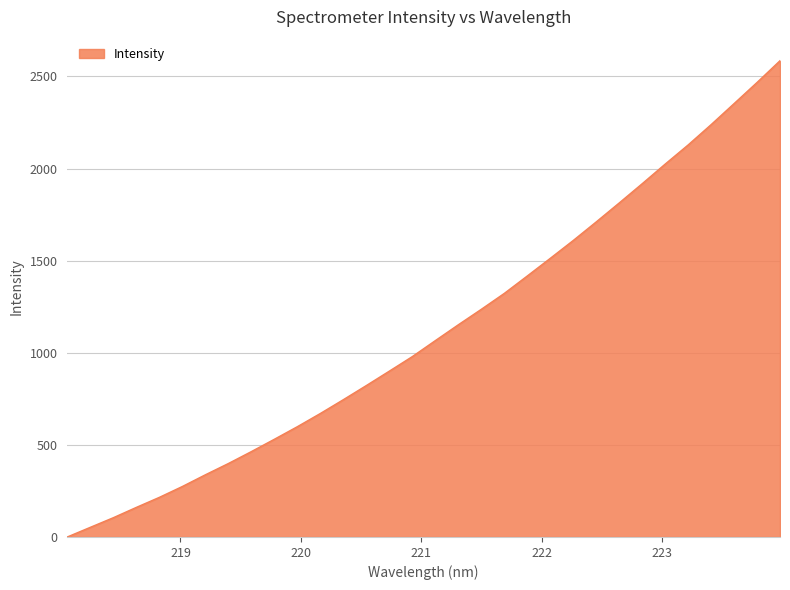

Reading right to left, transcribe all the data shown in this chart.

2585.4	2467.3	2352.6	2238.4	2128.2	2024.3	1917.7	1813.4	1710.5	1609.7	1512.8	1417.1	1322.4	1236.1	1152.1	1066.1	979.5	900.5	822.3	745.5	670.6	598.9	530.5	463.6	398.9	337.6	274.1	215.1	160.6	104.6	52.4	0.0